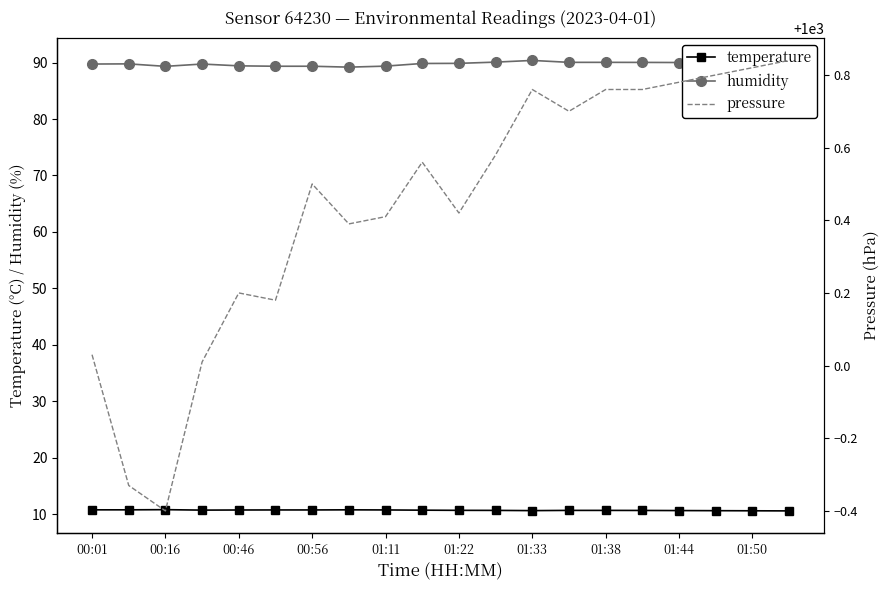

What is the lowest value of the humidity series?

89.2